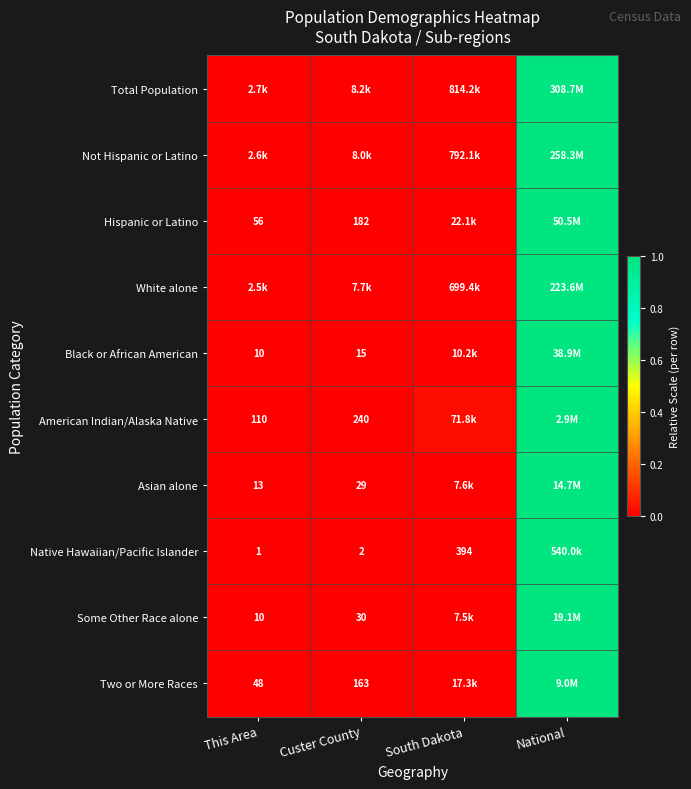

Is the value of American Indian/Alaska Native at This Area greater than the value of Native Hawaiian/Pacific Islander at National?

No